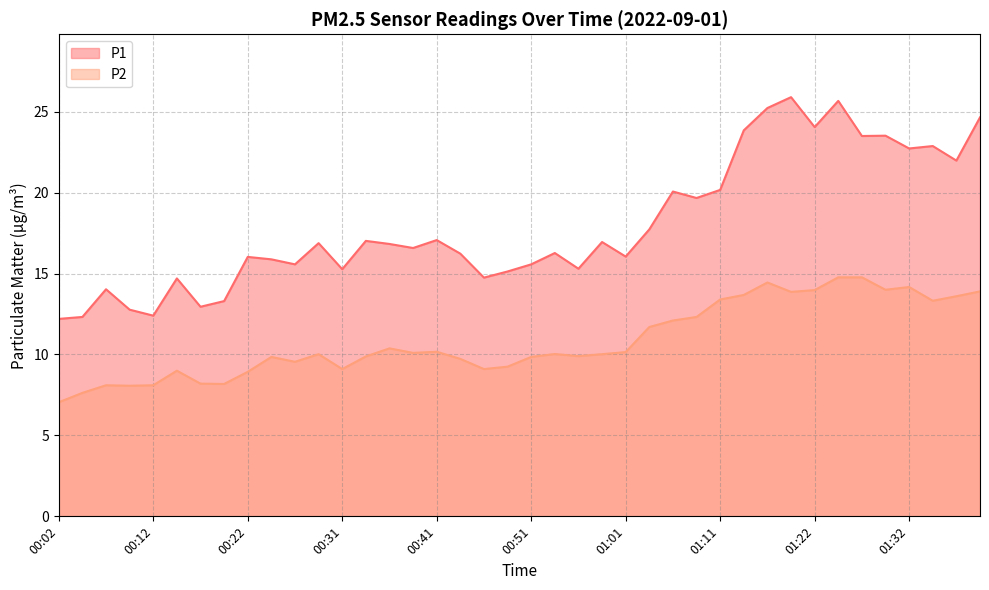

At which category does P2 reach its first local peak?

00:07